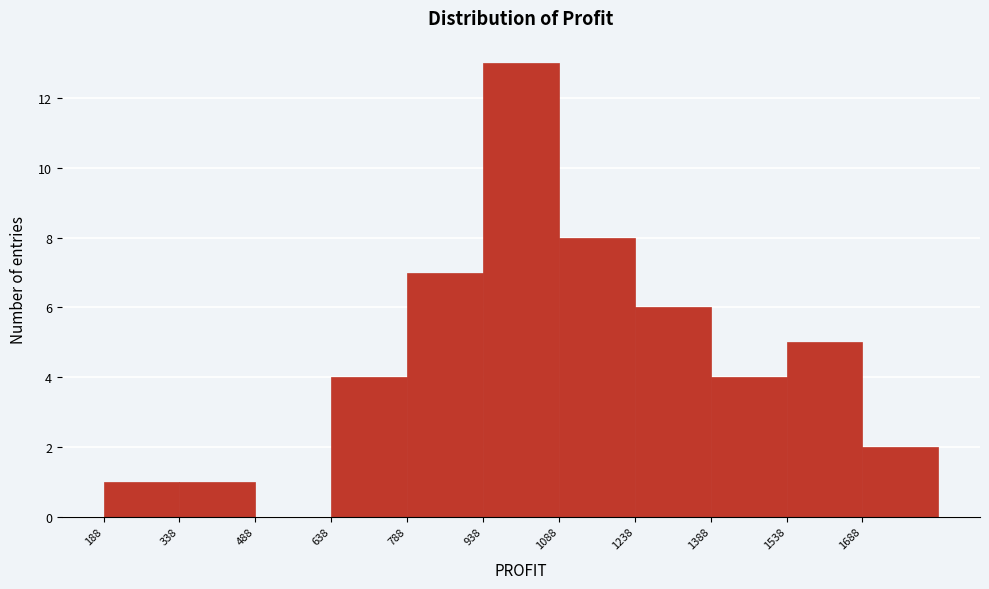

Reading left to right, transcribe this chart: for each bar, give the range it covers on the x-axis and its height. Neither the bar edges nor the heights are printed on the chart, so give them approximately, as read against the axes.

188 to 338: 1
338 to 488: 1
488 to 638: 0
638 to 788: 4
788 to 938: 7
938 to 1088: 13
1088 to 1238: 8
1238 to 1388: 6
1388 to 1538: 4
1538 to 1688: 5
1688 to 1838: 2